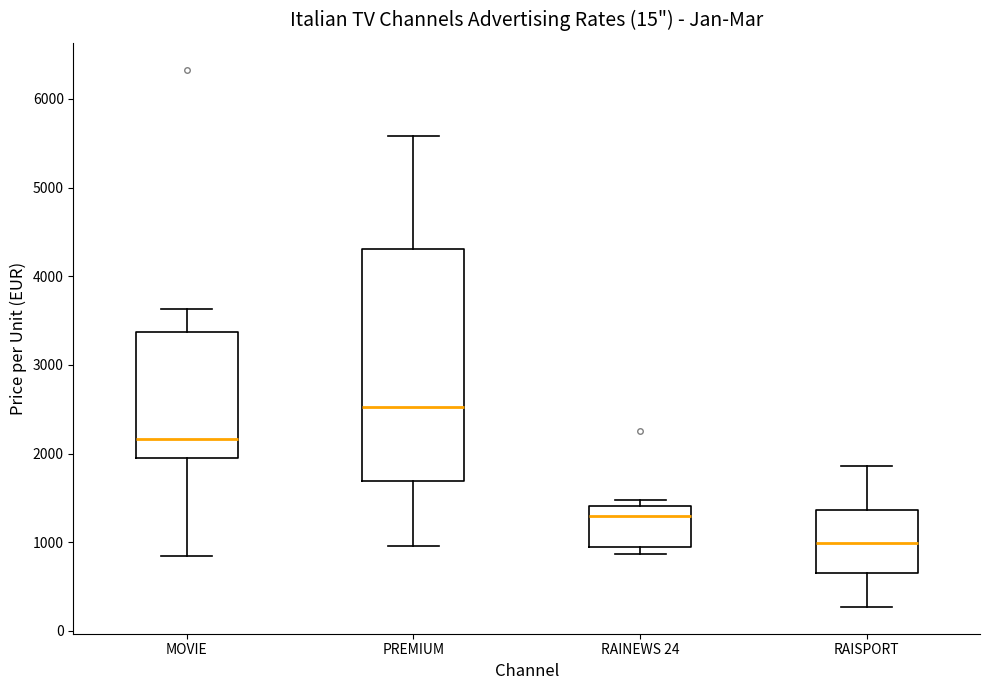

Where is the upper edge of the box for RAISPORT on the y-axis? The values are not printed on the chart, so give them approximately, as read against the axis.

1400